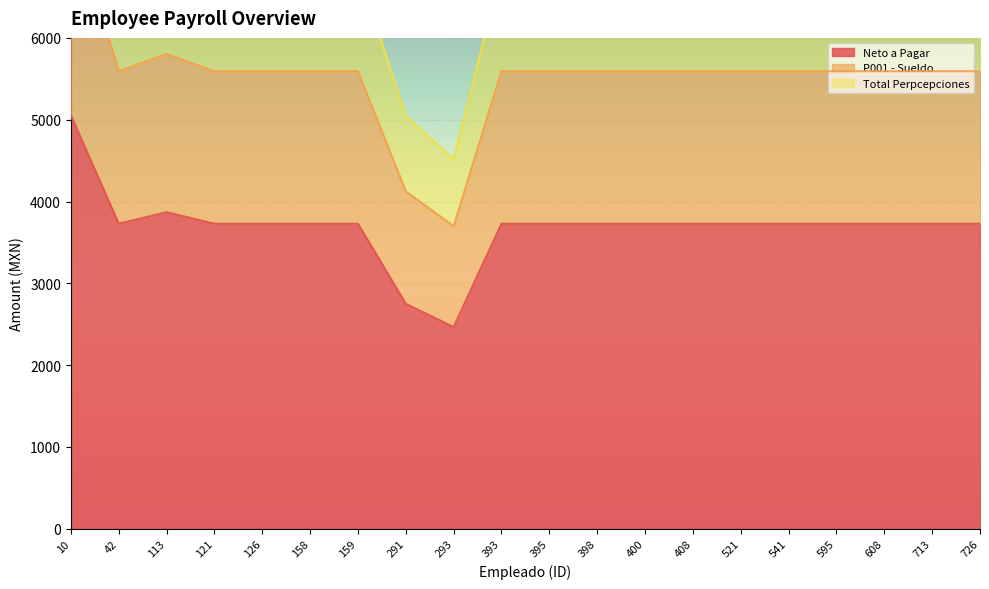

True or false: Total Perpcepciones has a value of 6835.1 at 398.

True